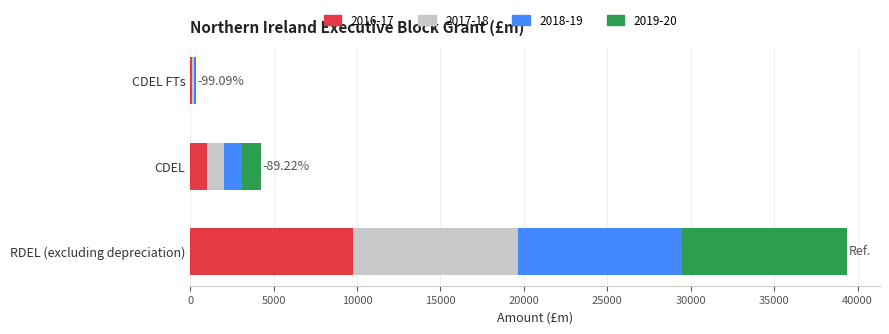

At which category is the sum across all series the highest?

RDEL (excluding depreciation)